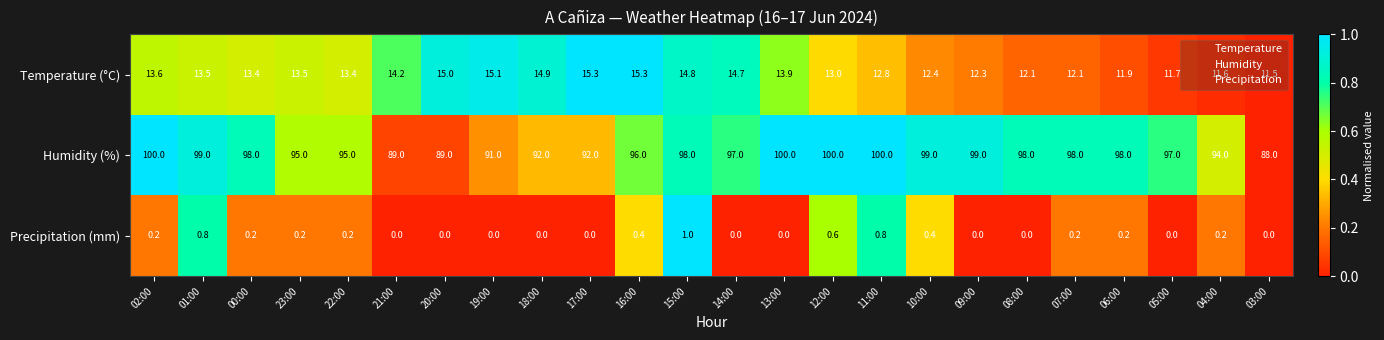

What is the lowest value of the Humidity (%) series?

88.0